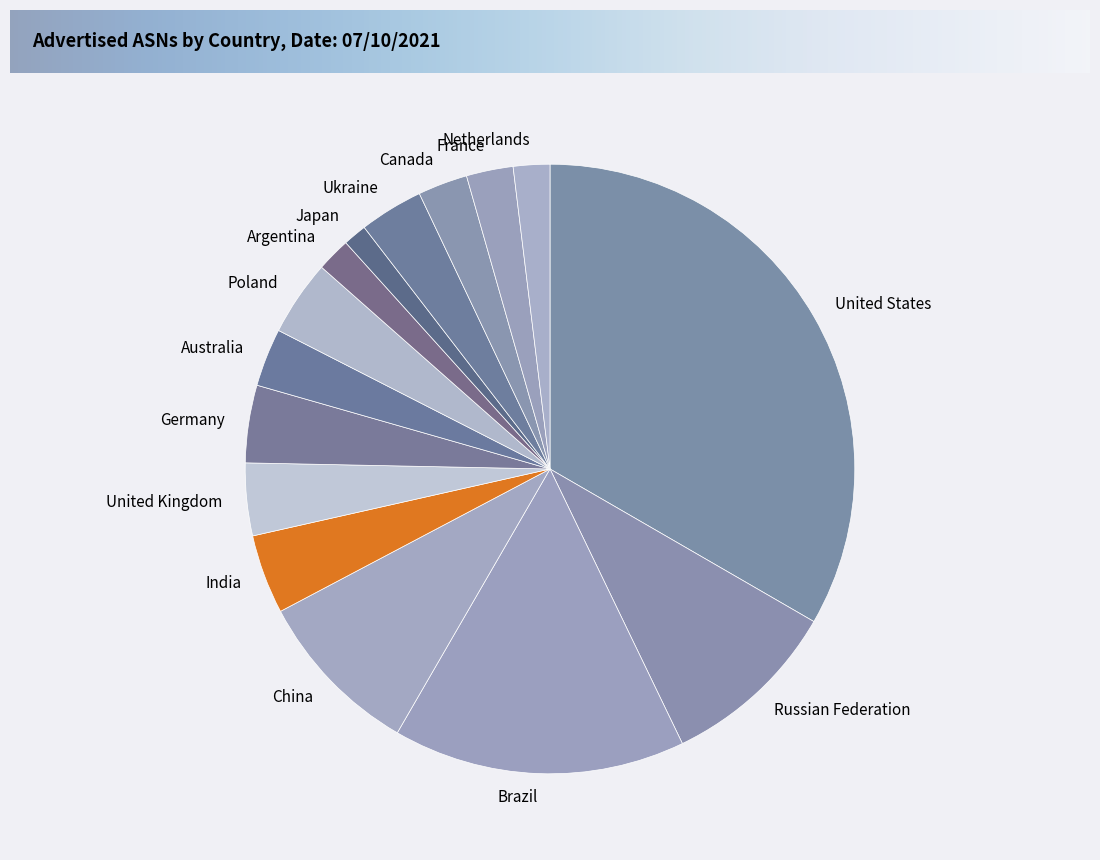

Is there any slice that represents more than half of the pie?

No